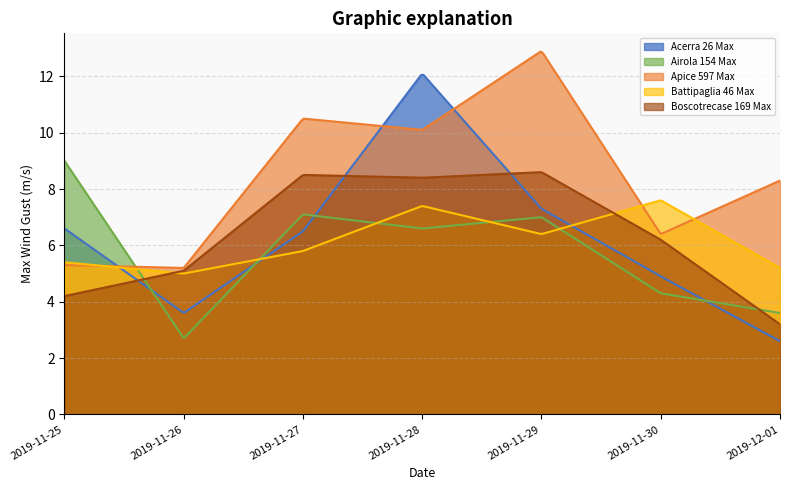

Count the number of data series in this chart.

5